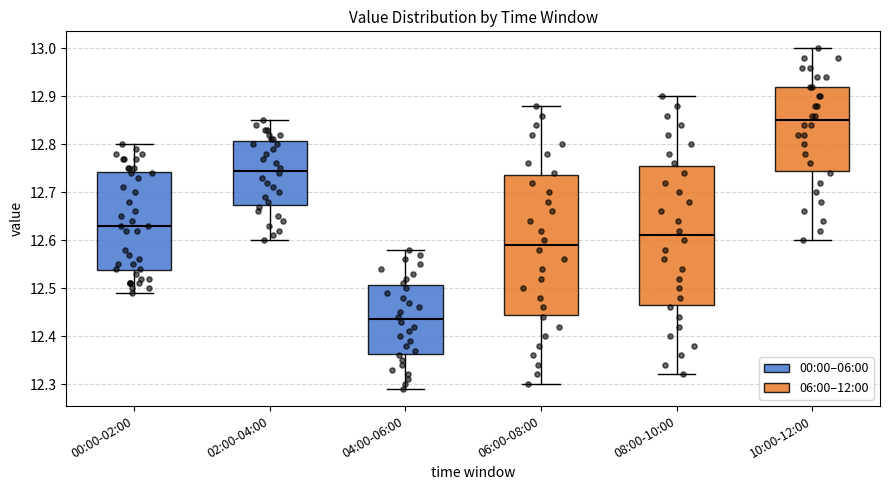

Where does the upper whisker of the box for 08:00-10:00 end on the y-axis? The values are not printed on the chart, so give them approximately, as read against the axis.

12.90